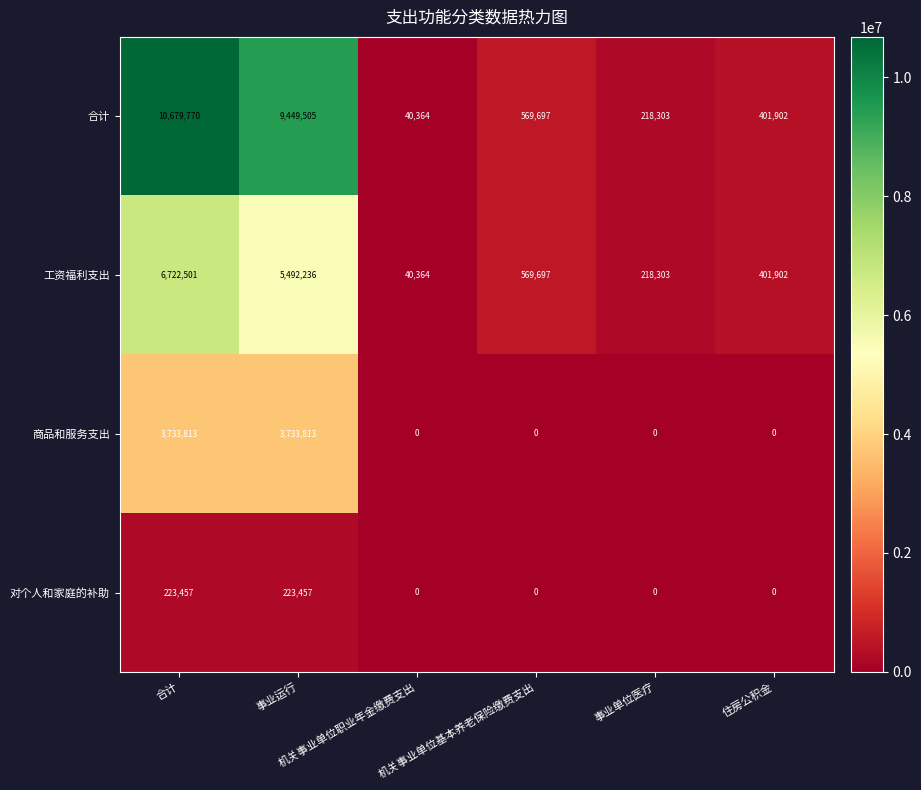

What is the difference between the maximum and minimum values in the 商品和服务支出 series?

3733813